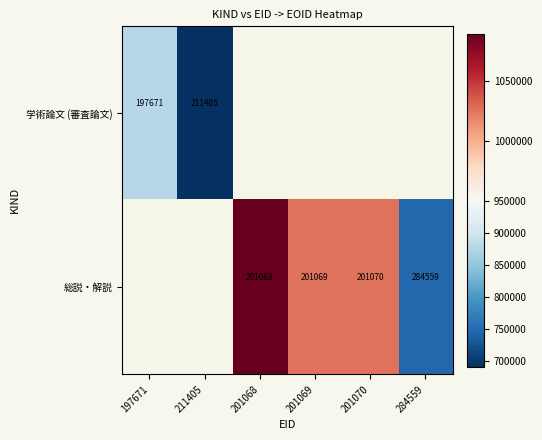

Between 211405 and 201069, which is larger?

201069